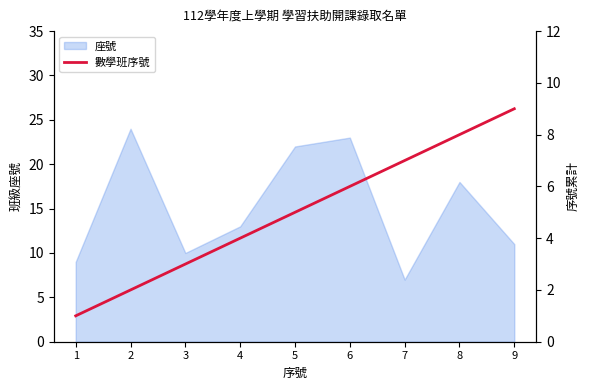

Where is 座號 nearest to the value 15?

4